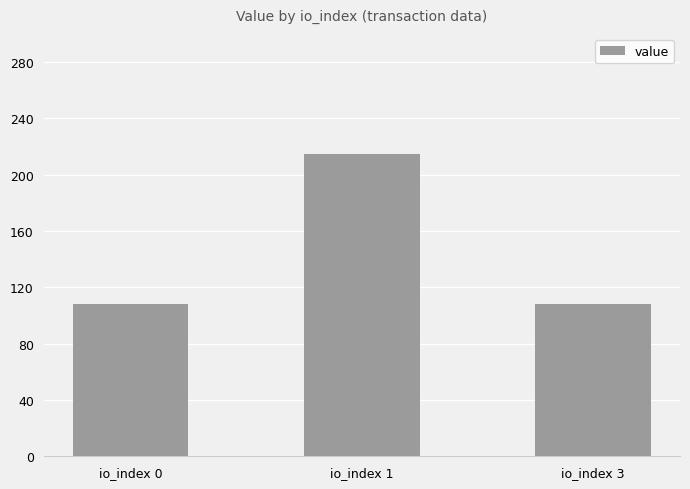

Which label corresponds to the largest value in the chart?

io_index 1